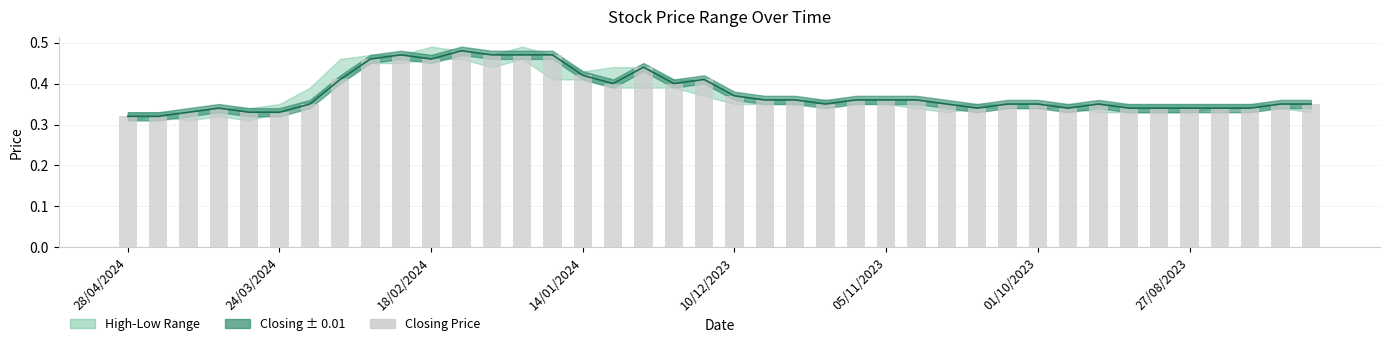

Are the bars horizontal?

No